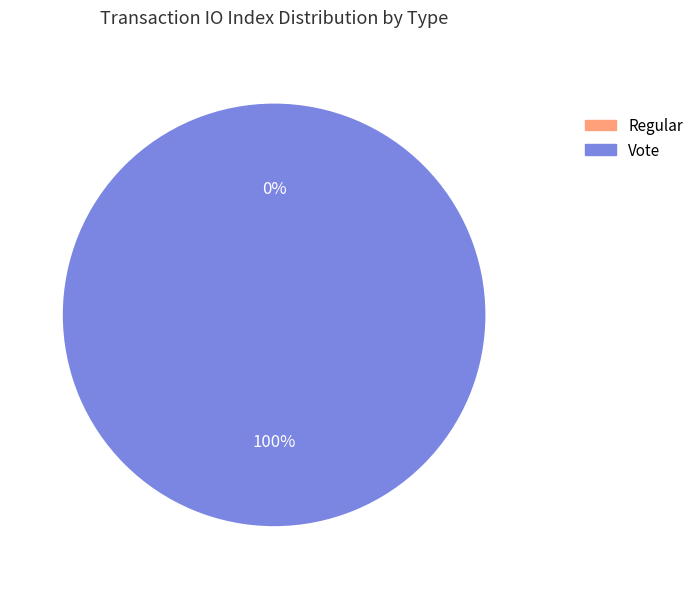

Rank the categories by value from lowest to highest.

Regular, Vote